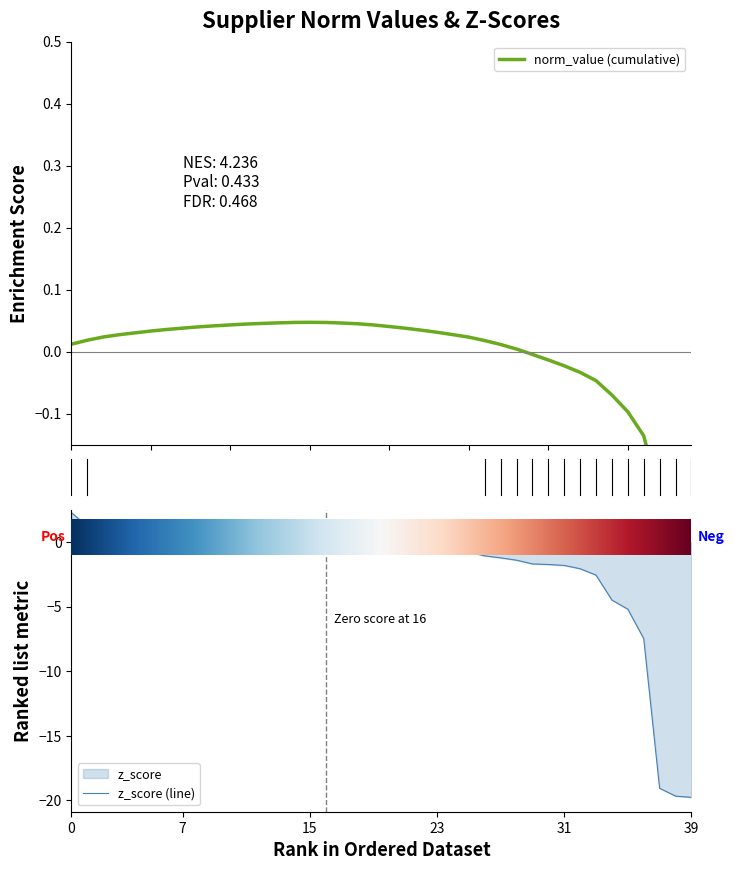

Which series has the largest range (max minus min)?

z_score